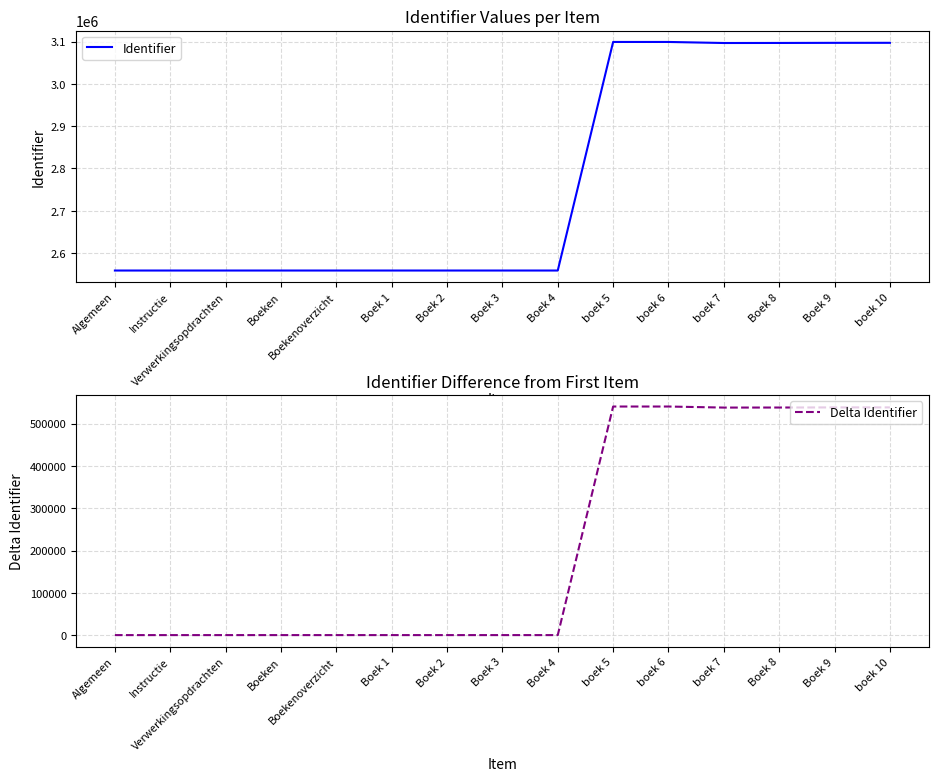

Where is Delta Identifier nearest to the value 270236?

boek 7